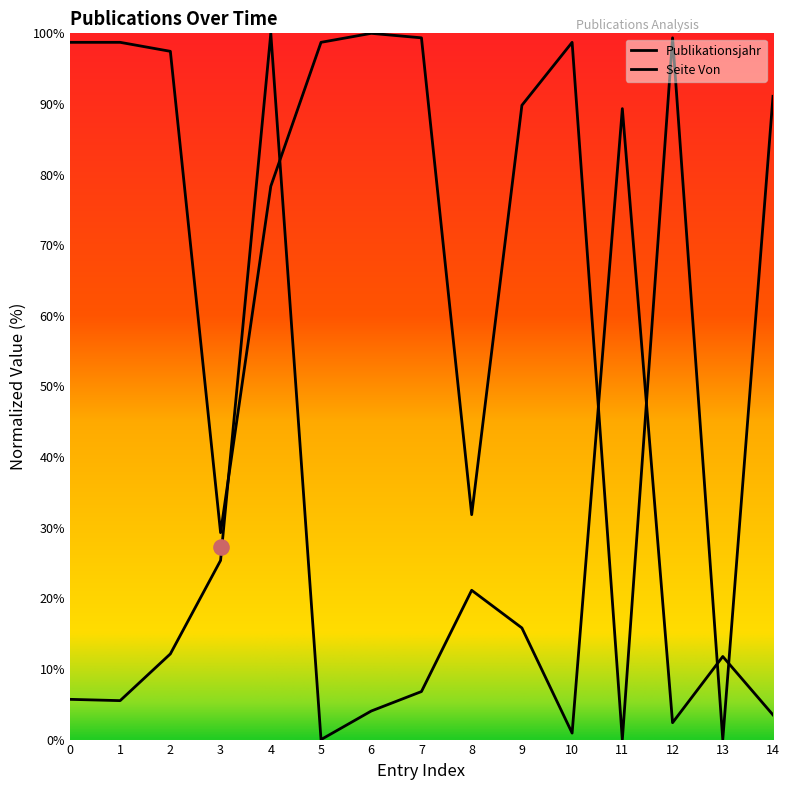

Which series has the largest Y range (max minus min)?

Publikationsjahr